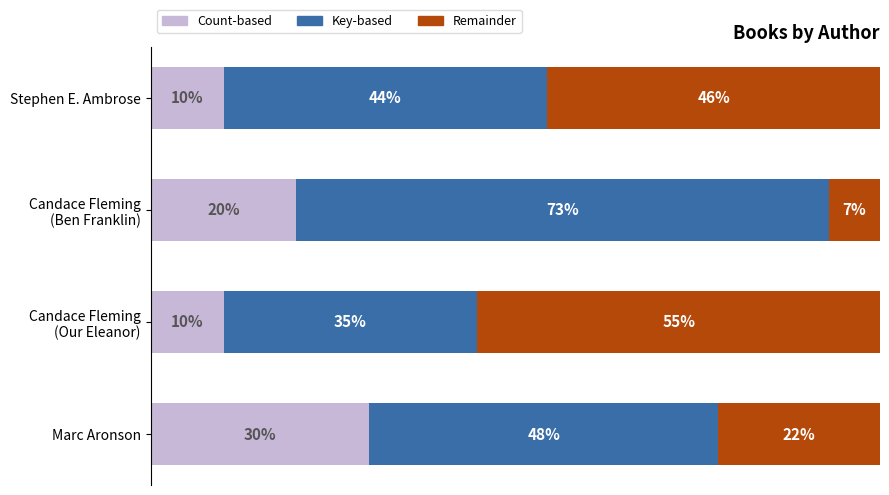

What are all the series names shown in the legend?

Count-based, Key-based, Remainder